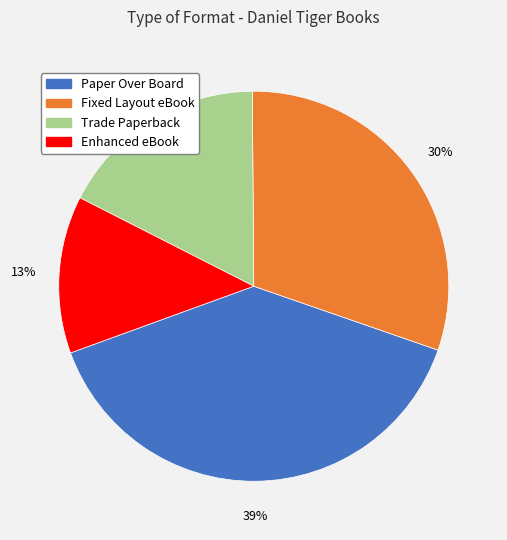

Combined, do Paper Over Board and Fixed Layout eBook account for over 50%?

Yes